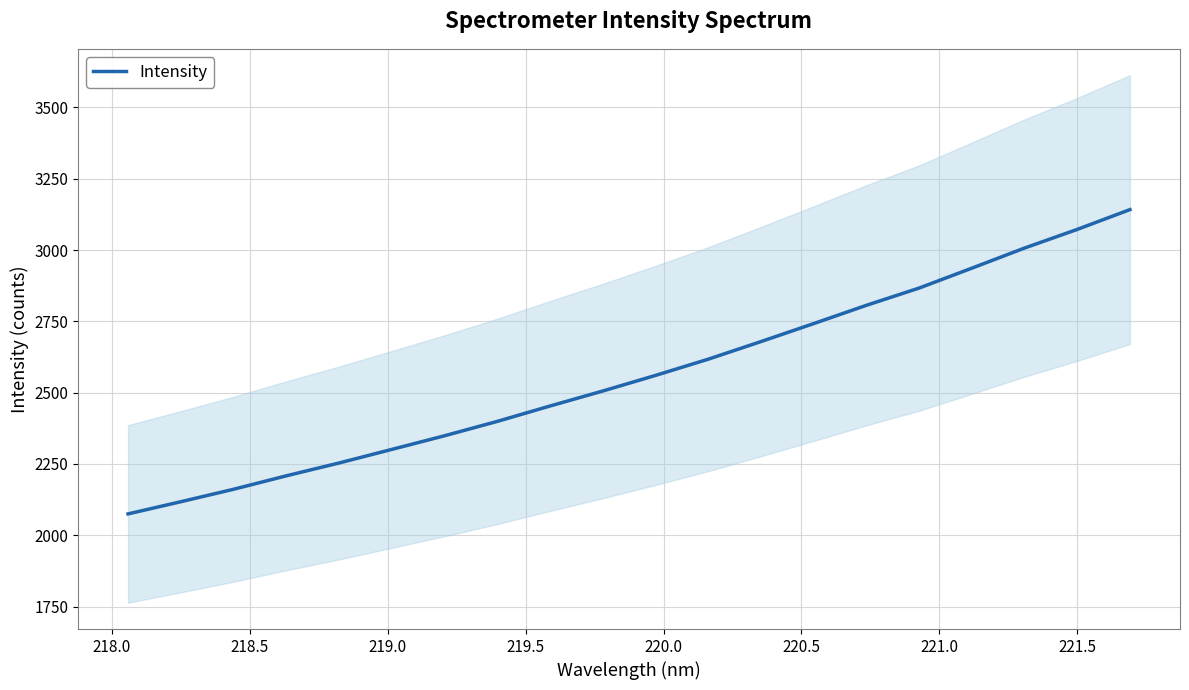

True or false: the data has more than 1 interior local peaks.

False